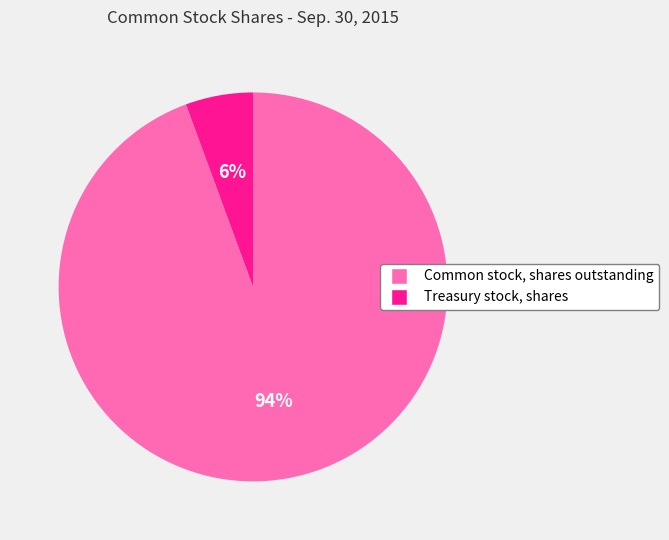

Between Treasury stock, shares and Common stock, shares outstanding, which is larger?

Common stock, shares outstanding